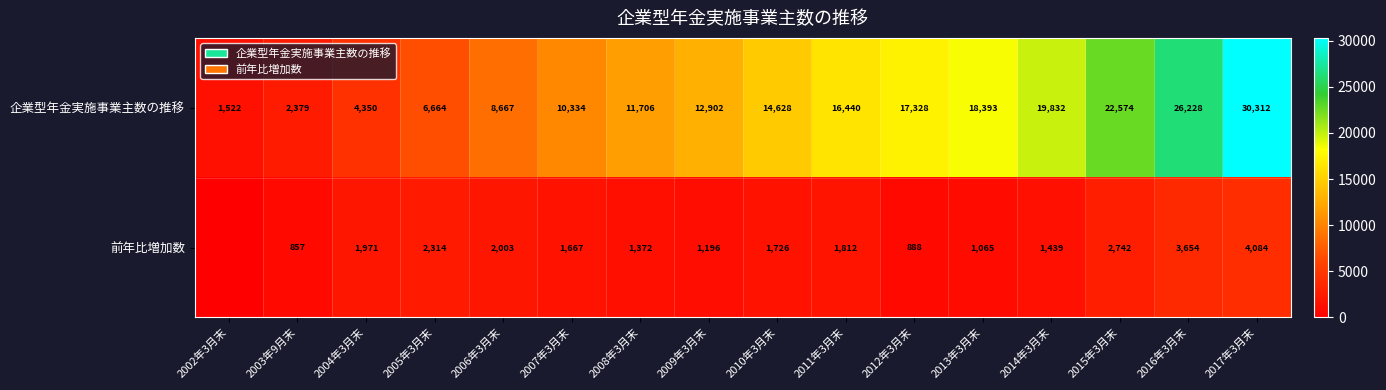

Is the value of 前年比増加数 at 2004年3月末 greater than the value of 企業型年金実施事業主数の推移 at 2010年3月末?

No